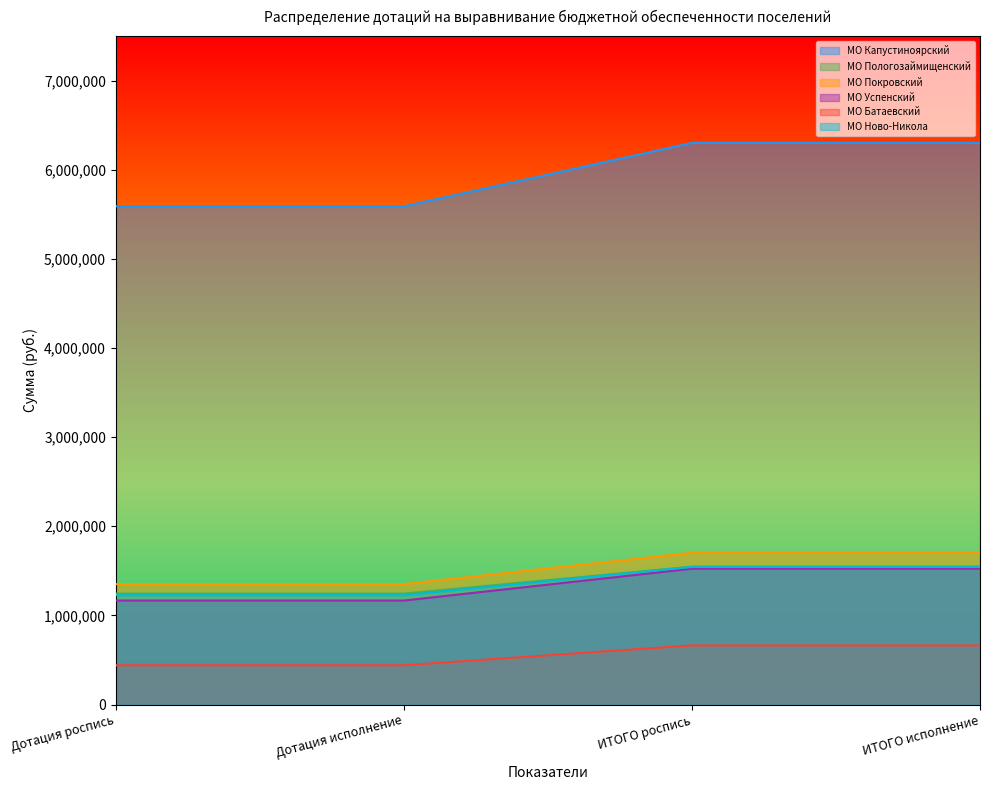

True or false: МО Успенский and МО Пологозаймищенский cross at least once.

False